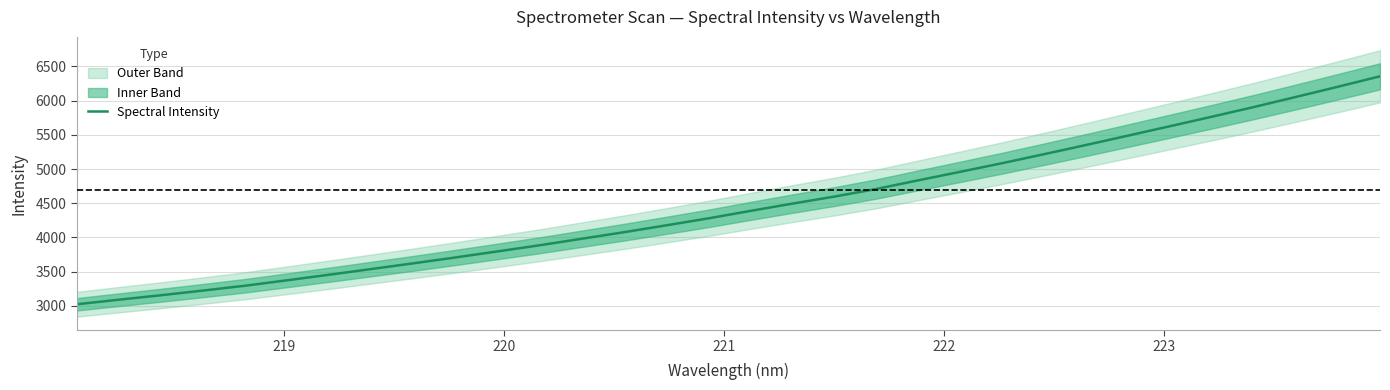

How many lines are shown in the chart?

1